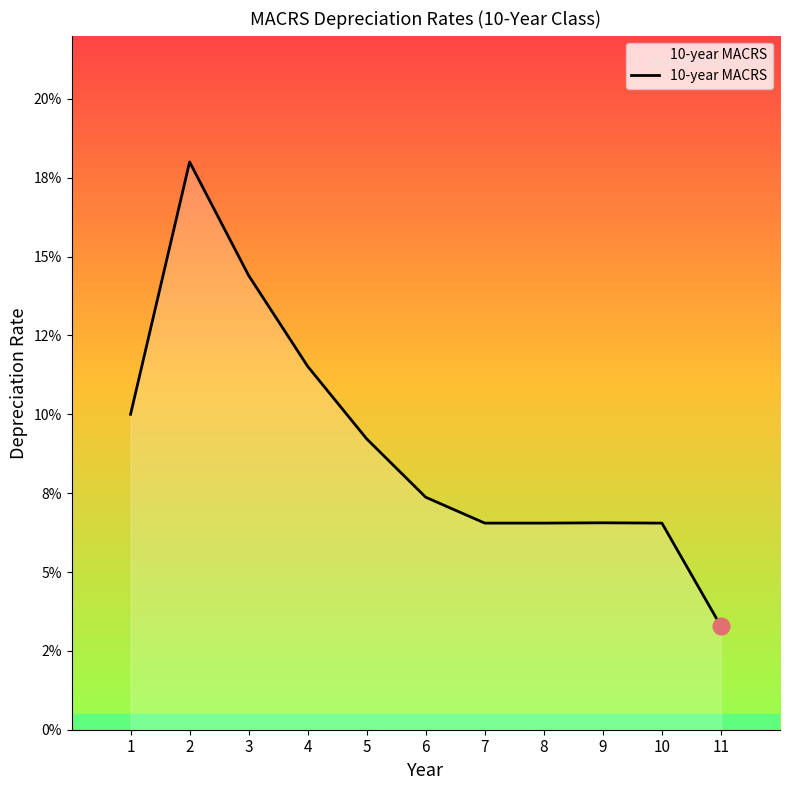

Does the chart display data point markers on the line(s)?

No